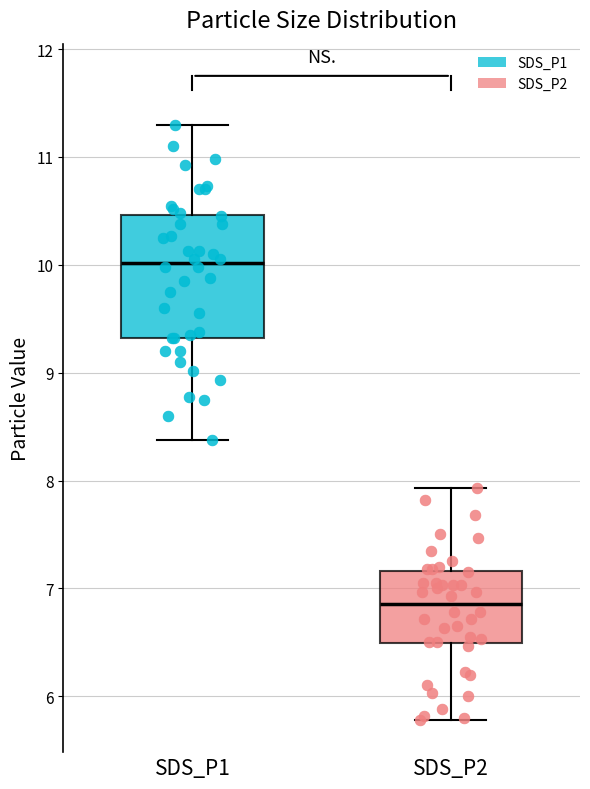

Which box's median line is the highest?

SDS_P1